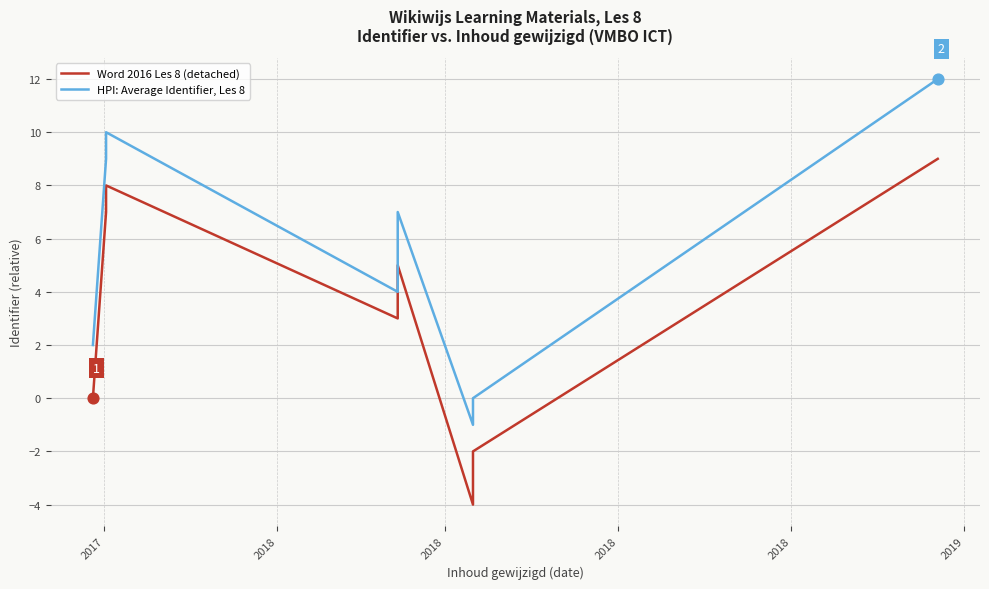

Which series has the widest spread of Y values?

Word 2016 Les 8 (detached)